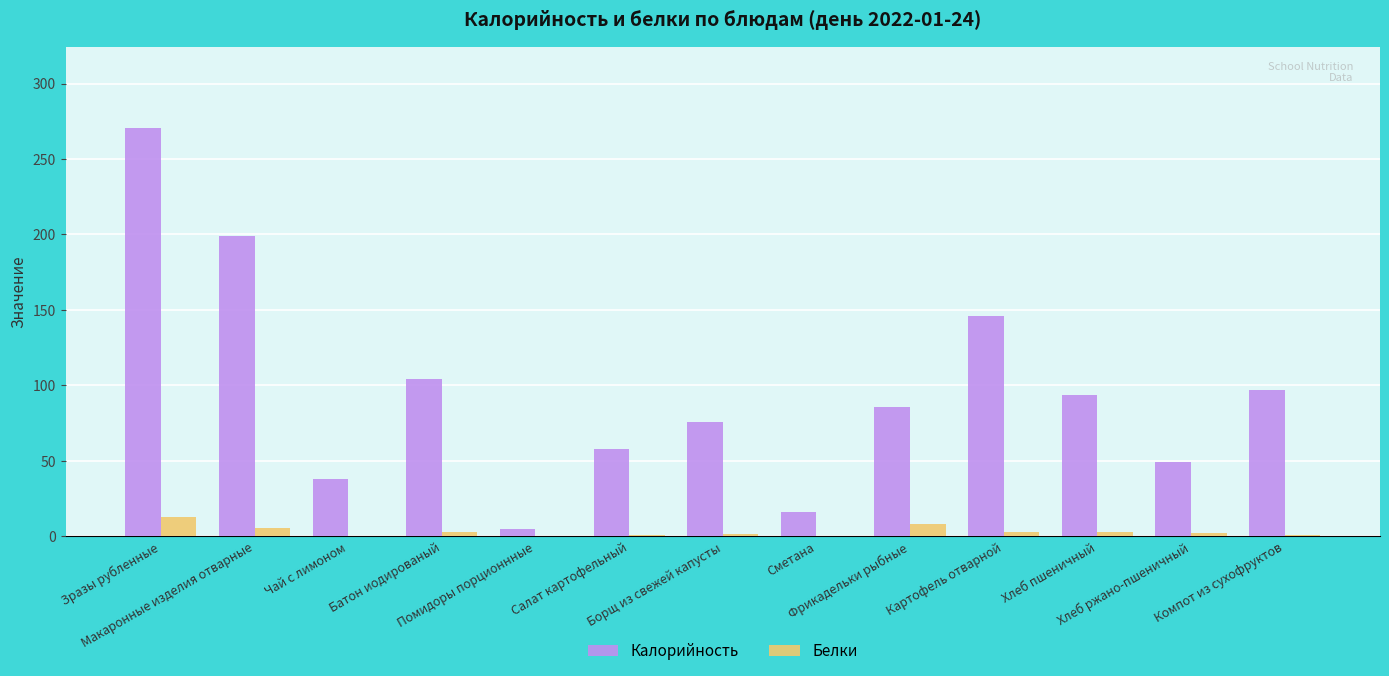

How many groups of bars are there?

13